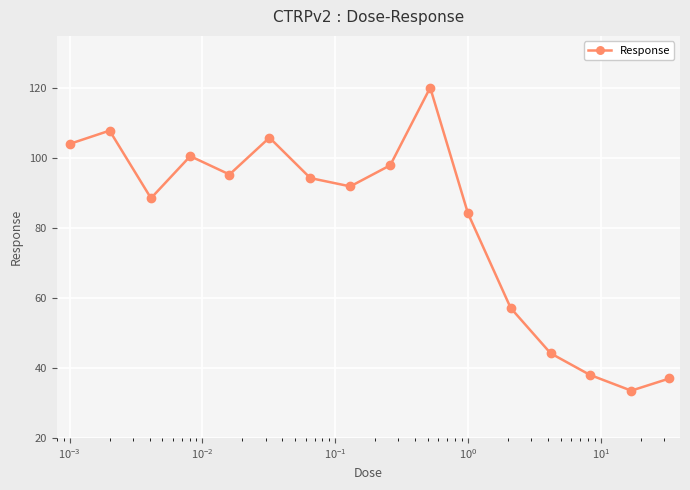

What is the average value?

81.3